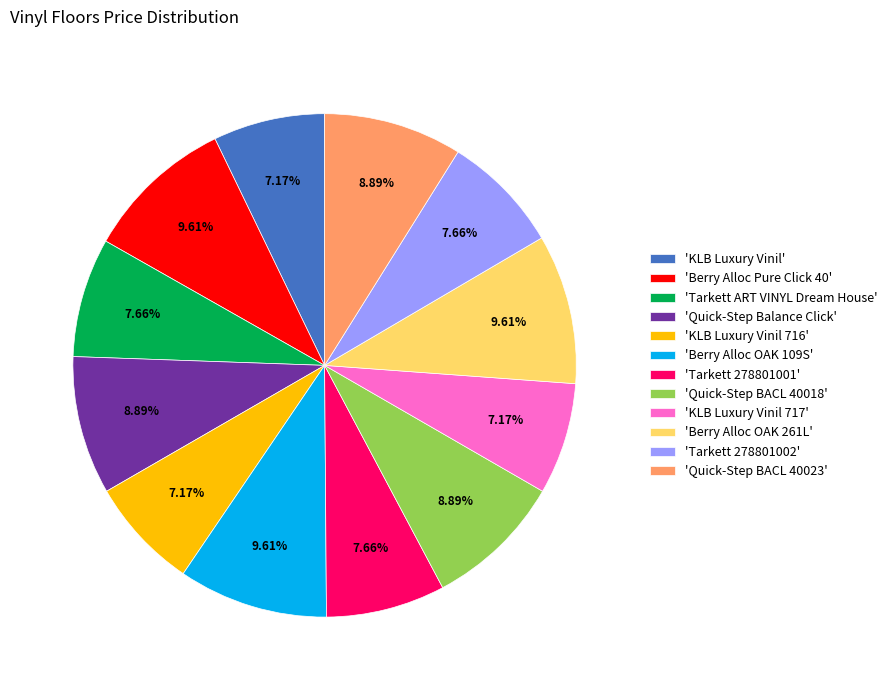

What is the ratio of the value at 'KLB Luxury Vinil 716' to the value at 'Berry Alloc Pure Click 40'?

0.7